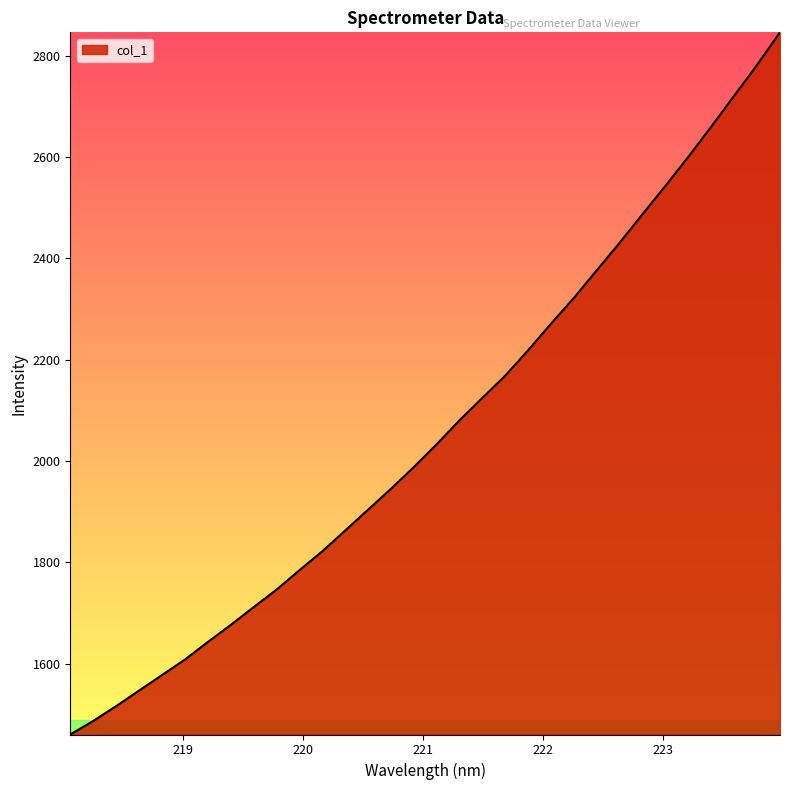

What is the maximum value shown in the chart?

2846.6